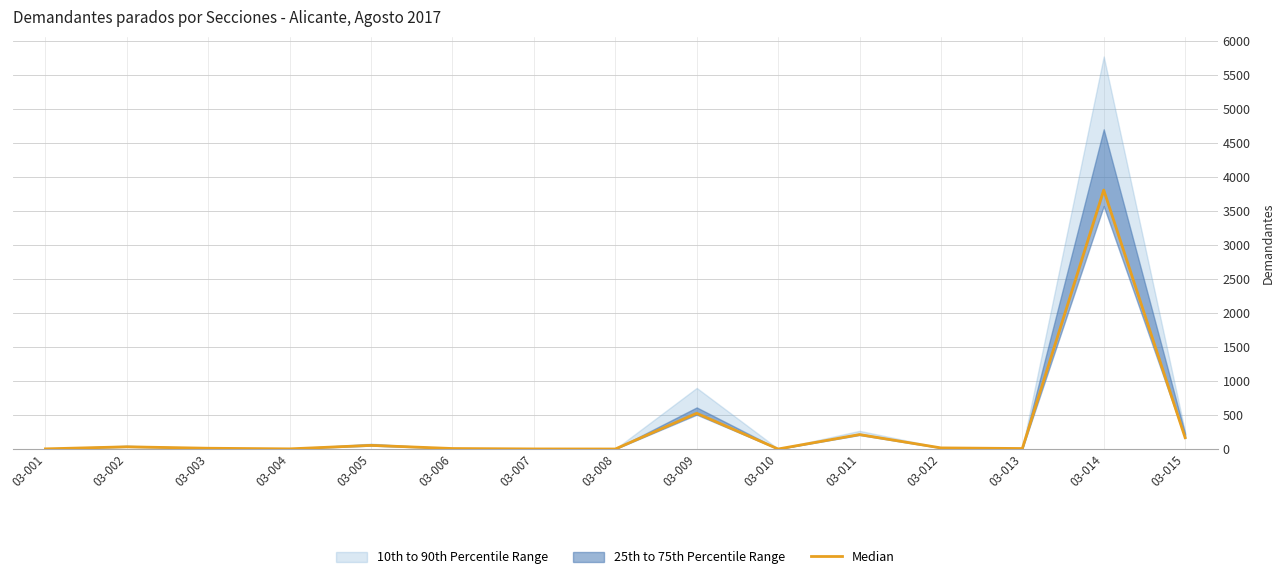

Reading right to left, what are all the values shown in this chart?

167	3808	8	17	213	1	526	1	2	8	54	3	12	33	3